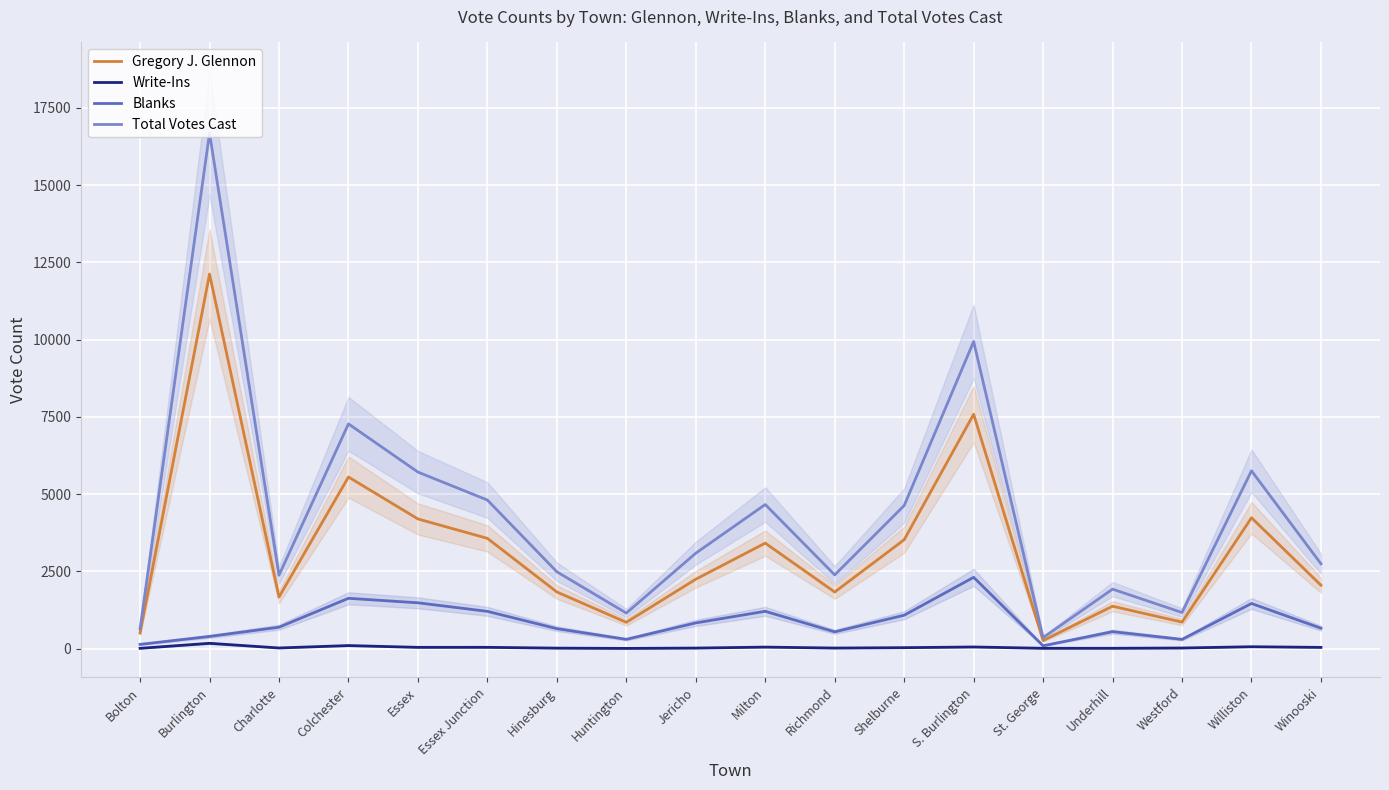

What is the value of the Gregory J. Glennon point at the 3rd from the left?

1666